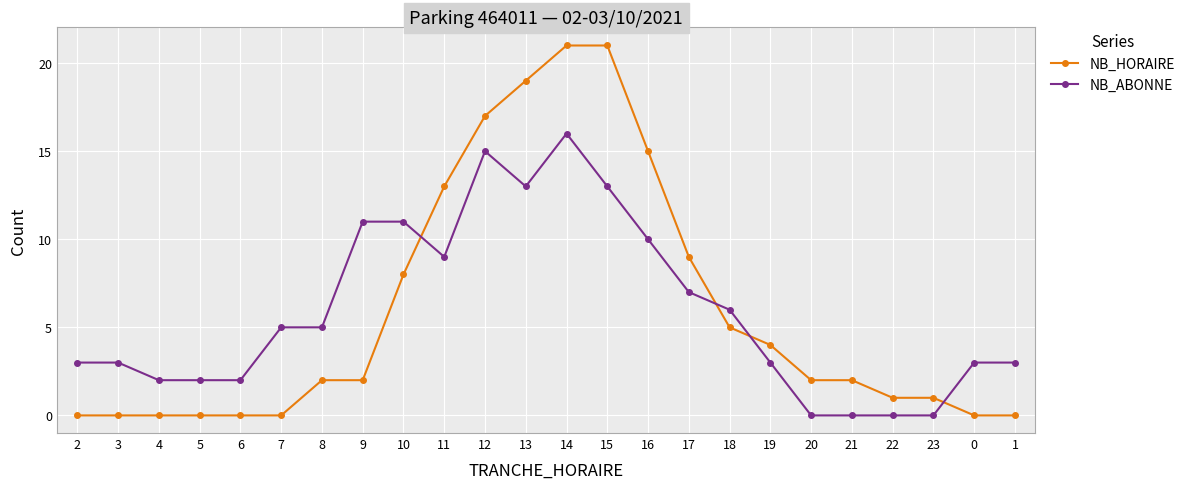

What are all the series names shown in the legend?

NB_HORAIRE, NB_ABONNE